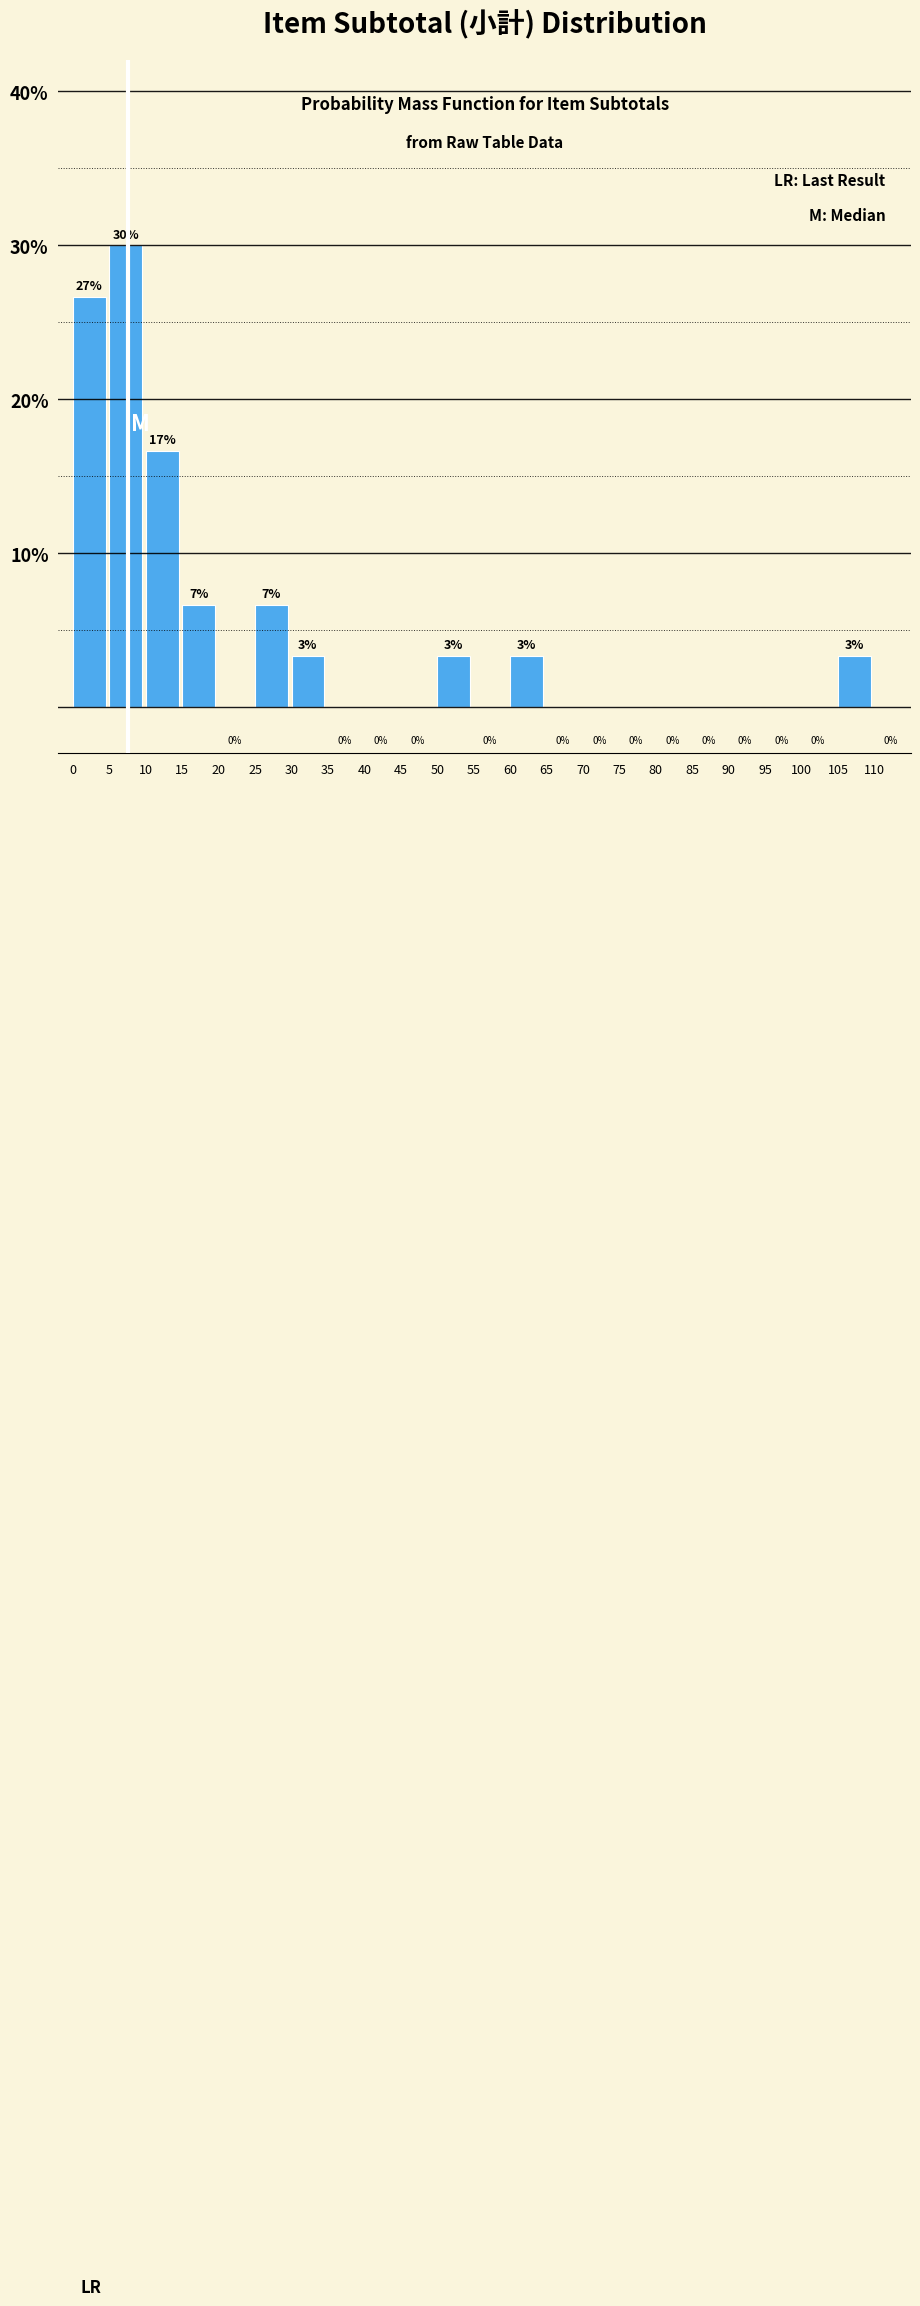

Over which range of the x-axis is the bar tallest?

5 to 10